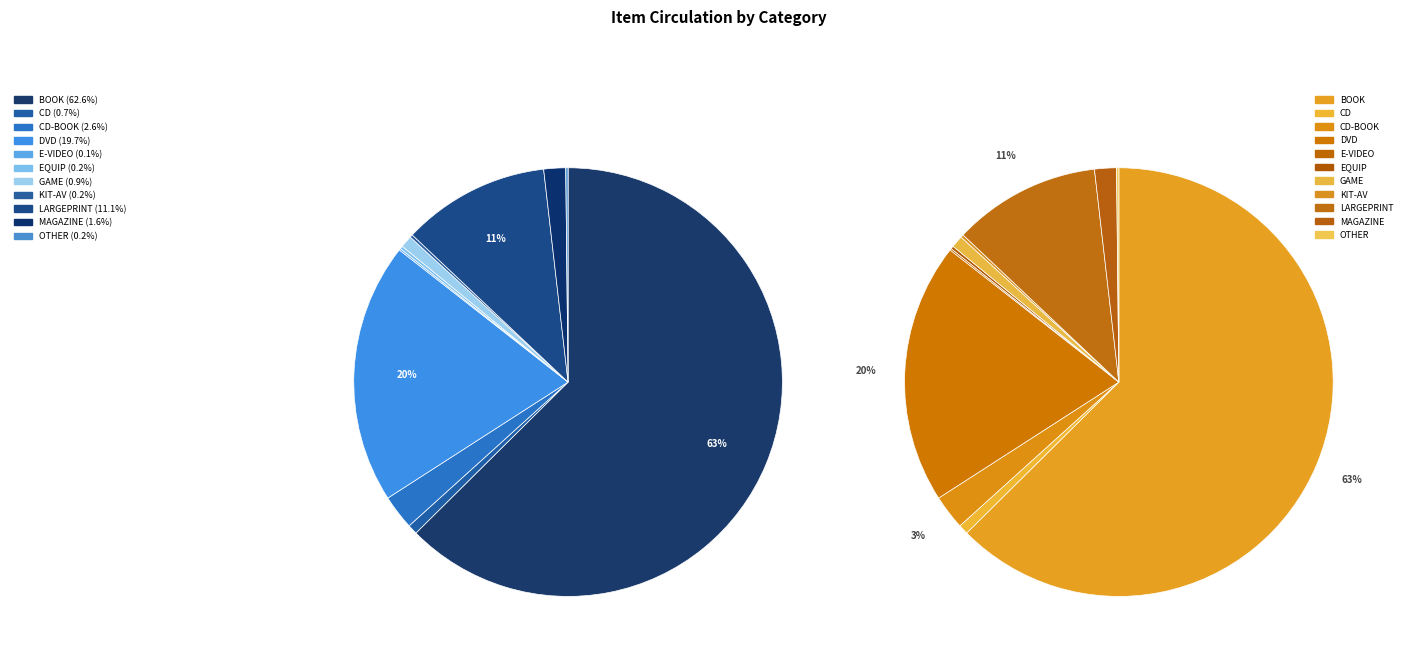

Which has a higher value, DVD or CD-BOOK?

DVD